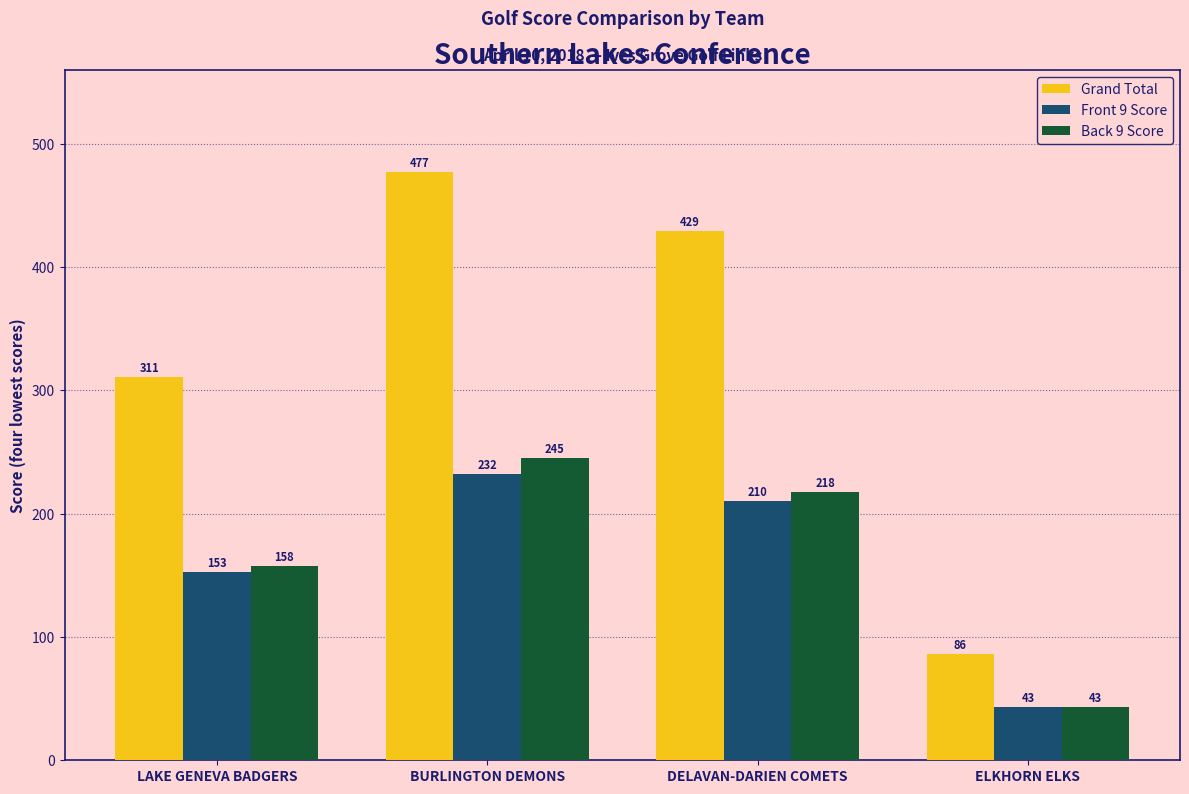

Reading left to right, what are all the values shown in this chart?

Grand Total: 311	477	429	86
Front 9 Score: 153	232	210	43
Back 9 Score: 158	245	218	43